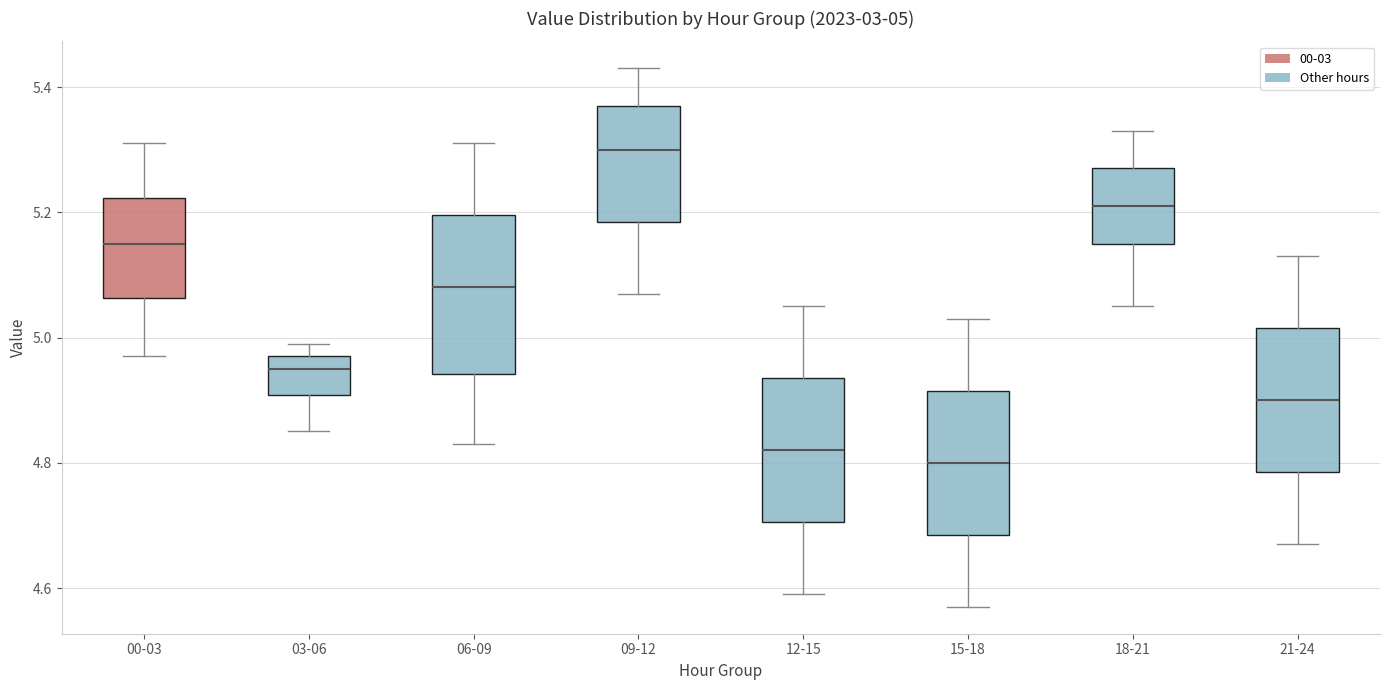

Which box is the tallest, from its lower edge to its upper edge?

06-09